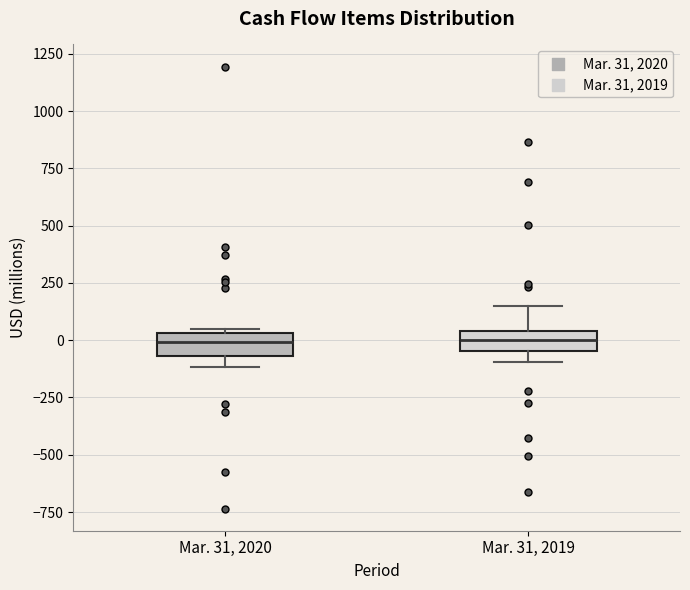

Where is the upper edge of the box for Mar. 31, 2020 on the y-axis? The values are not printed on the chart, so give them approximately, as read against the axis.

50